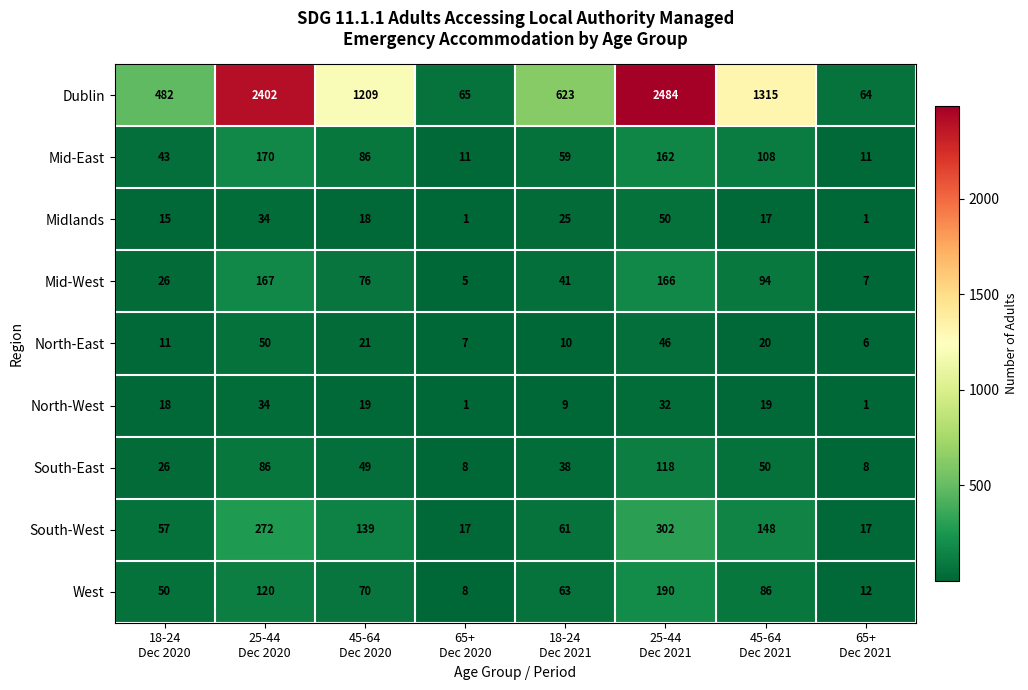

What is the maximum value shown in the chart?

2484